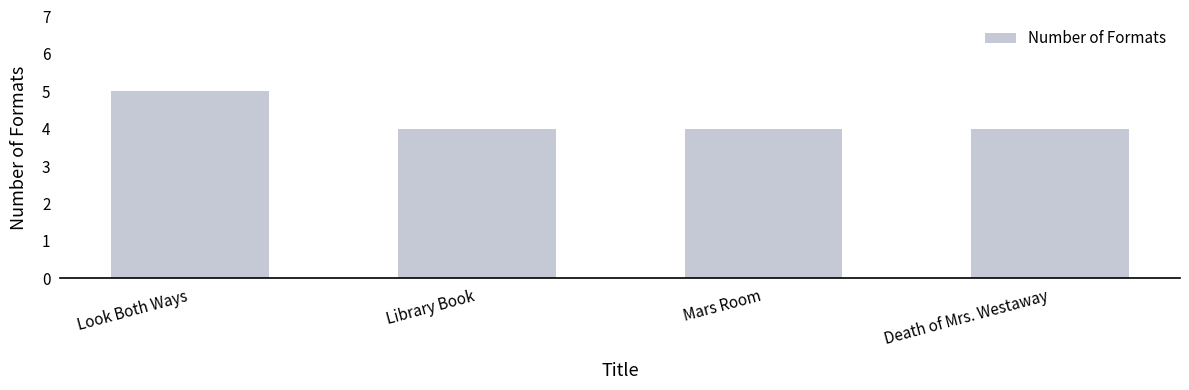

Which label corresponds to the largest value in the chart?

Look Both Ways